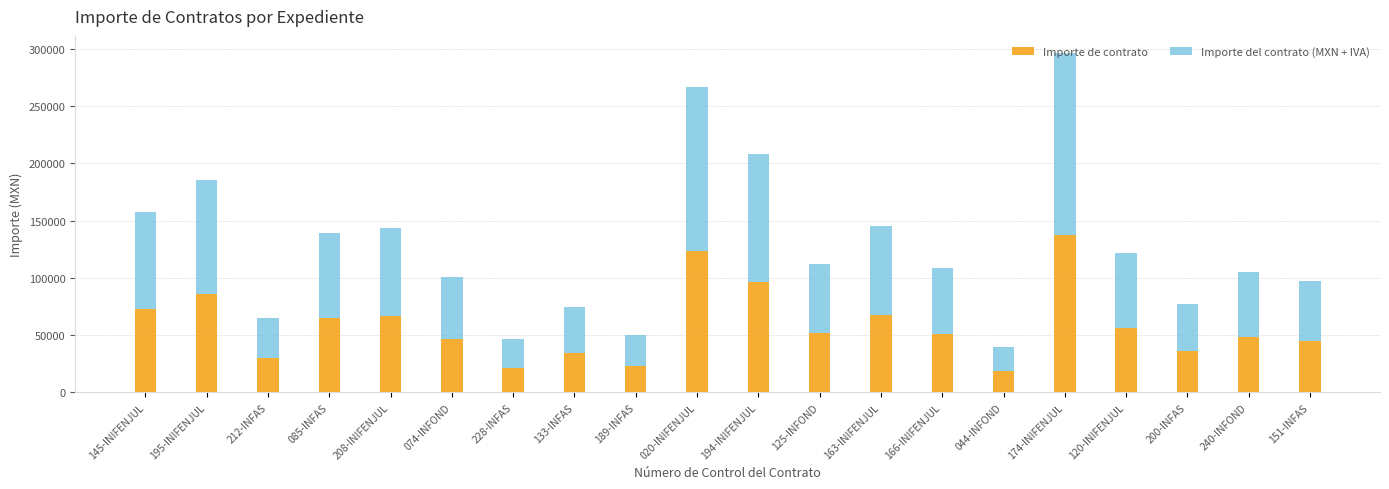

The value of Importe de contrato at 133-INFAS is 18746.6. True or false?

False